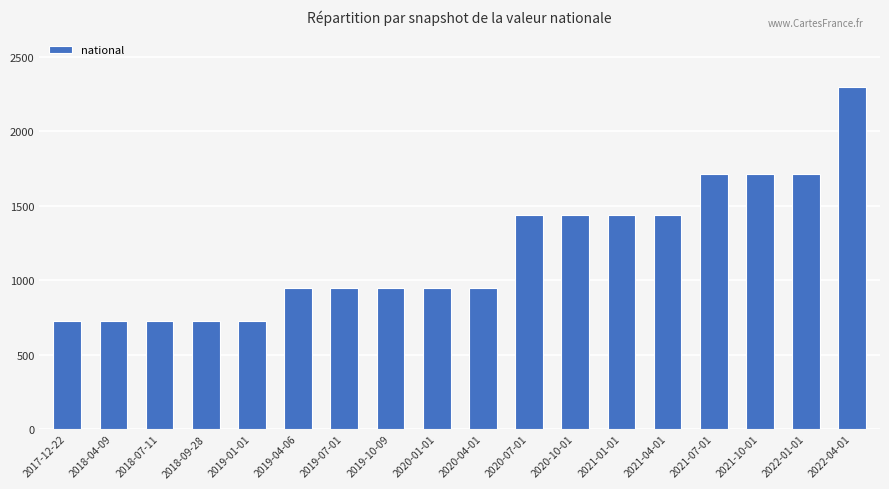

What value does the data have at 2019-07-01, to the nearest 50?

950